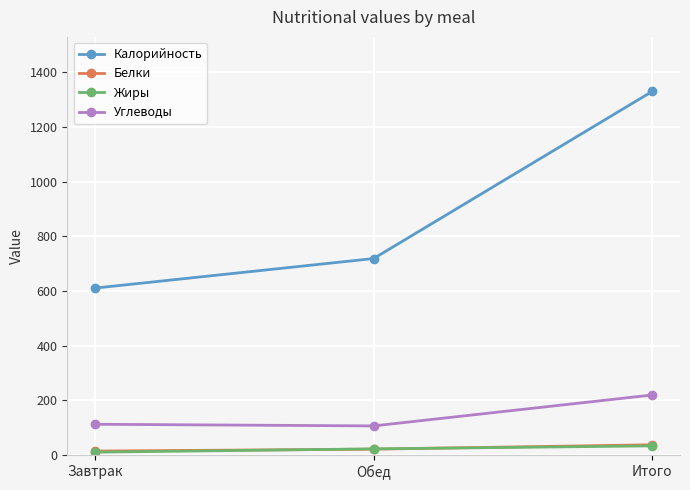

What is the difference between the maximum and minimum values in the Углеводы series?

113